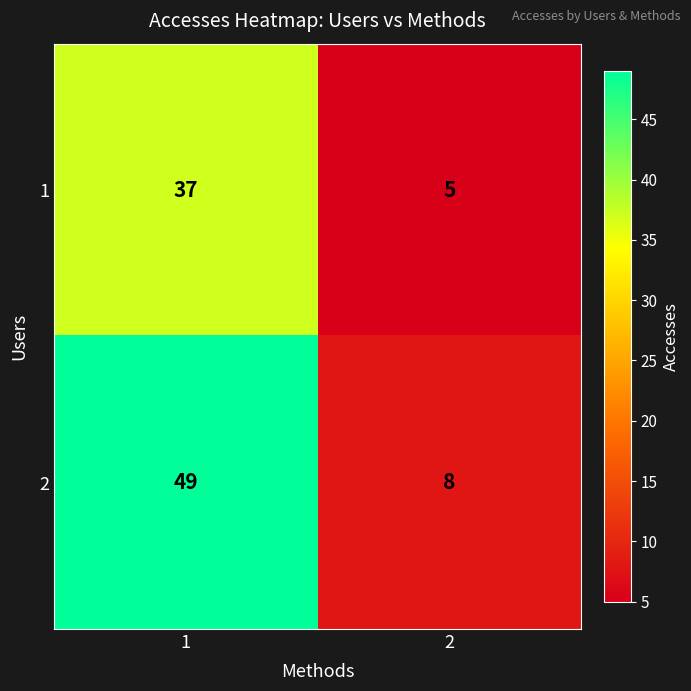

What is the difference between the highest and lowest values at 2?

3